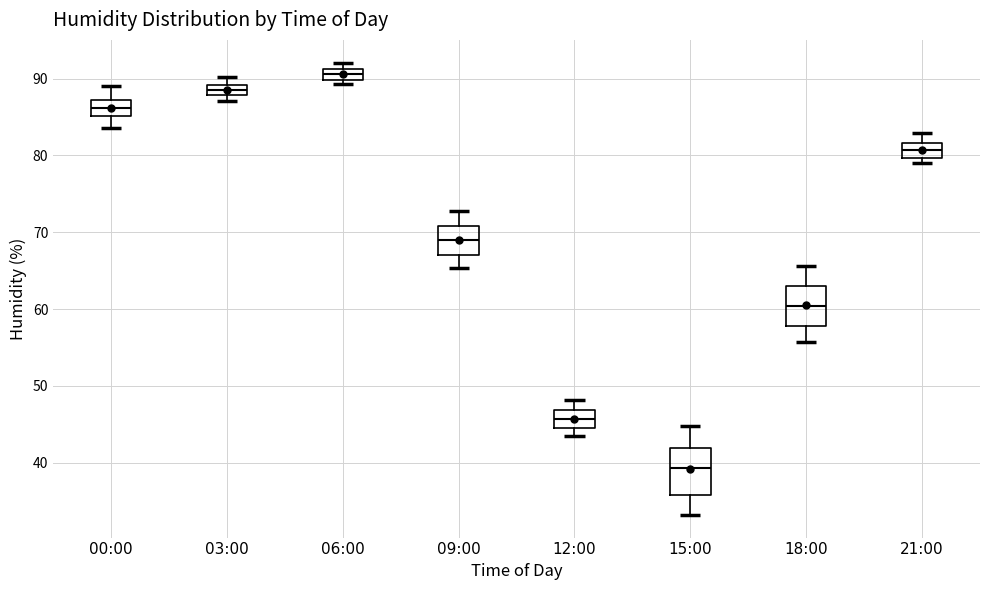

Where is the upper edge of the box for 12:00 on the y-axis? The values are not printed on the chart, so give them approximately, as read against the axis.

47